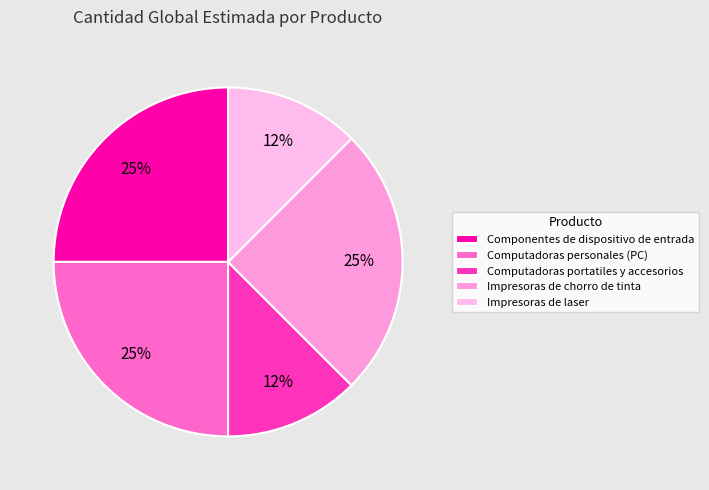

Which category has the smallest portion of the pie?

Computadoras portatiles y accesorios